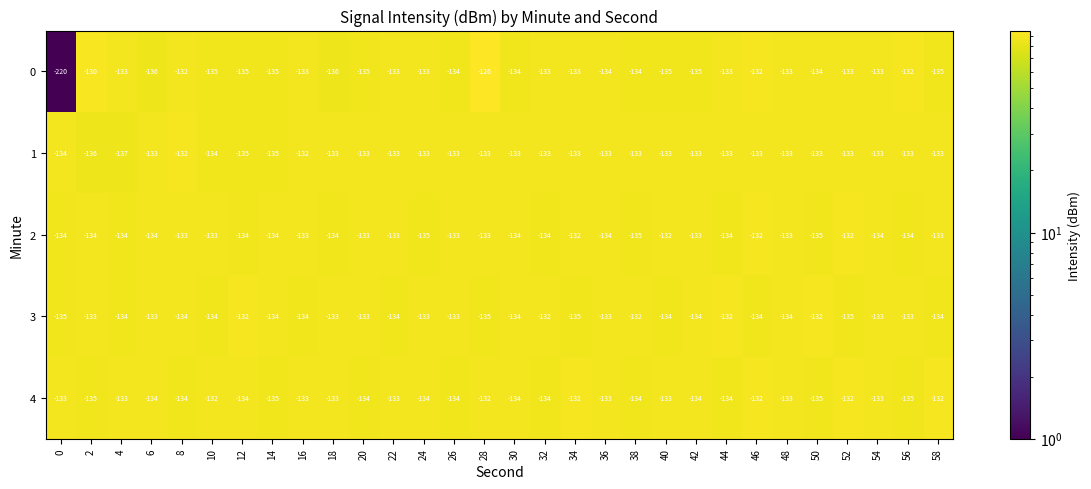

The value of 4 at 58 is -132. True or false?

True